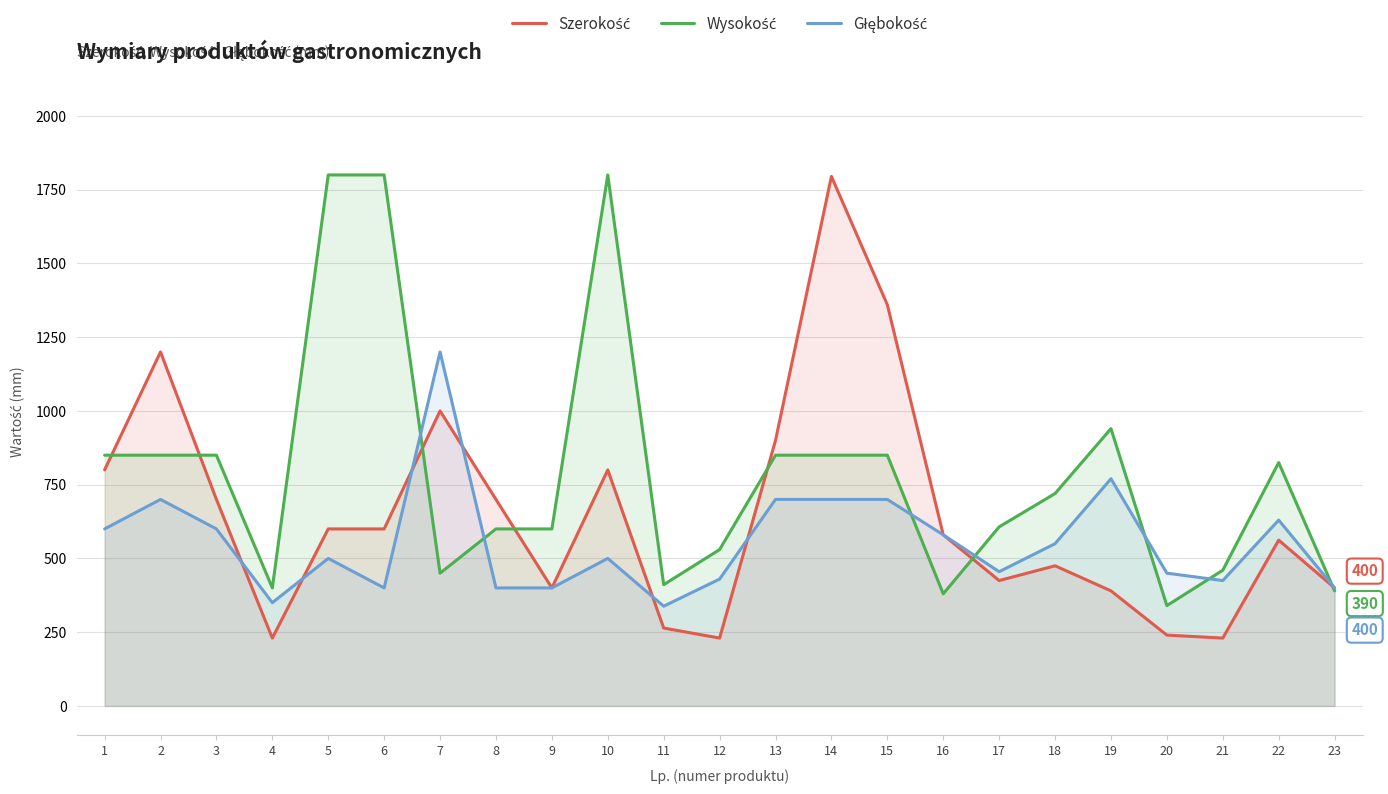

Reading right to left, transcribe all the data shown in this chart.

Szerokość: 23=400	22=562	21=230	20=240	19=390	18=475	17=425	16=580	15=1360	14=1795	13=900	12=230	11=264	10=800	9=400	8=700	7=1000	6=600	5=600	4=230	3=700	2=1200	1=800
Wysokość: 23=390	22=825	21=460	20=340	19=940	18=720	17=607	16=380	15=850	14=850	13=850	12=530	11=411	10=1800	9=600	8=600	7=450	6=1800	5=1800	4=400	3=850	2=850	1=850
Głębokość: 23=400	22=630	21=425	20=450	19=770	18=550	17=455	16=580	15=700	14=700	13=700	12=430	11=338	10=500	9=400	8=400	7=1200	6=400	5=500	4=350	3=600	2=700	1=600